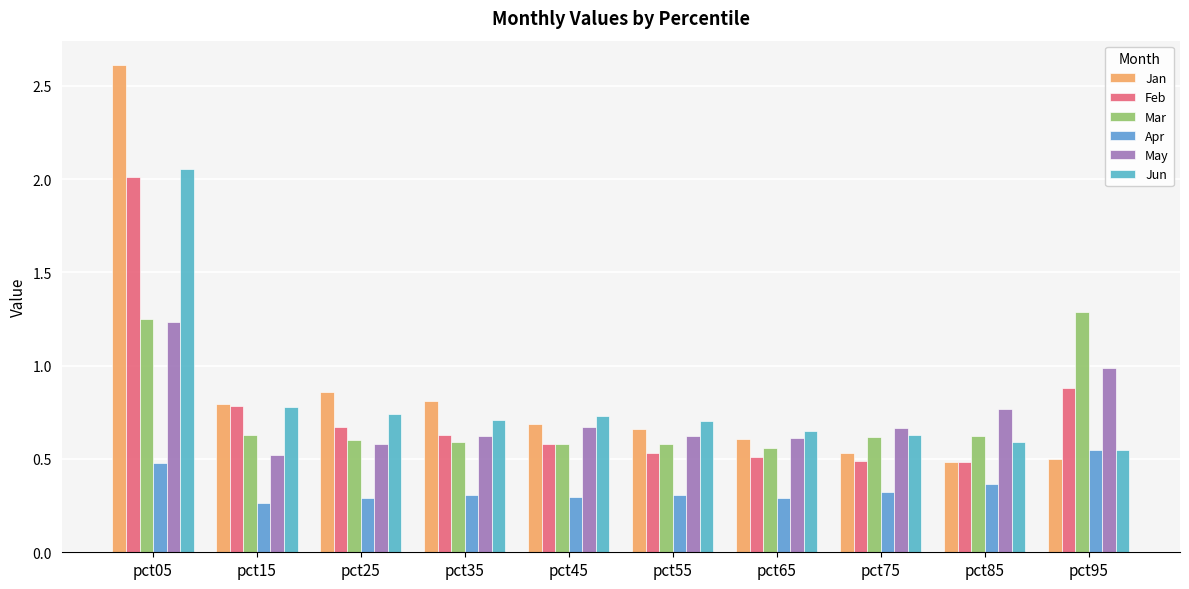

Are the bars grouped side by side (vs. stacked)?

Yes